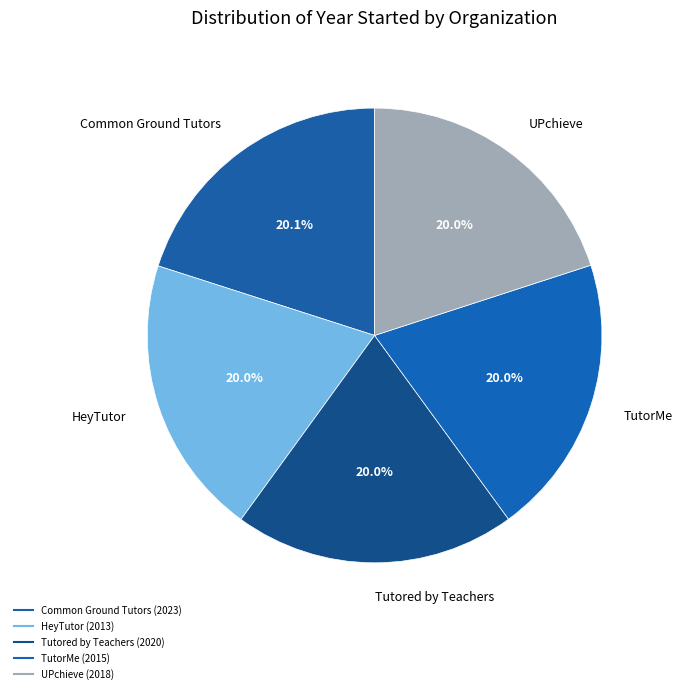

How many segments does this pie chart have?

5